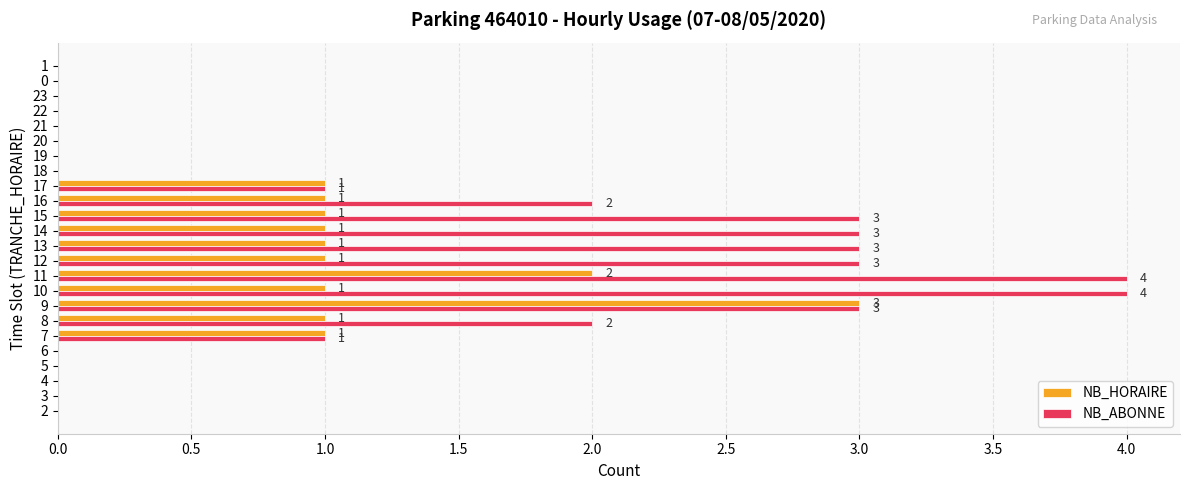

Between 12 and 20, which series saw the biggest shift?

NB_ABONNE